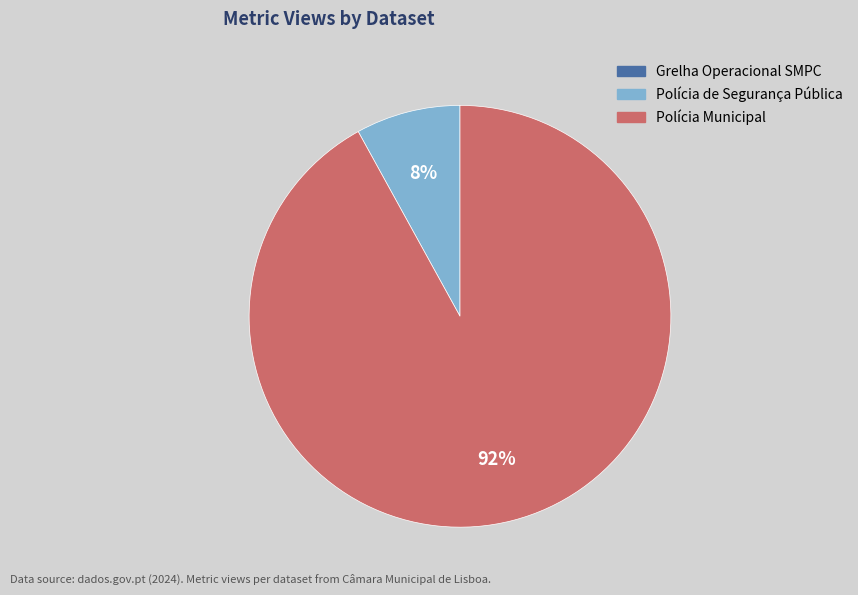

To the nearest percent, what is the difference between the largest and smallest slice percentages?

92%